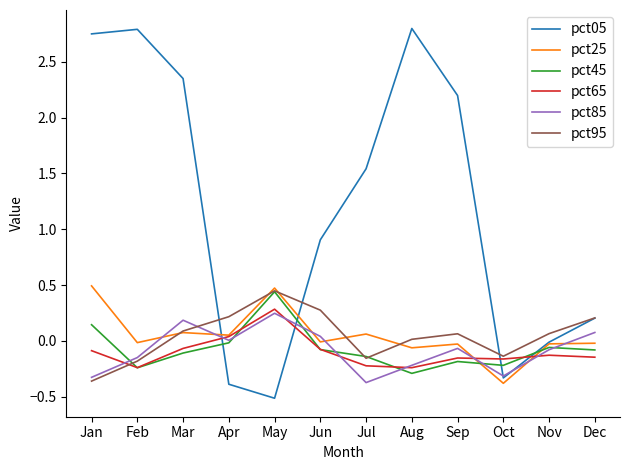

Which category has the highest value in the pct85 series?

May